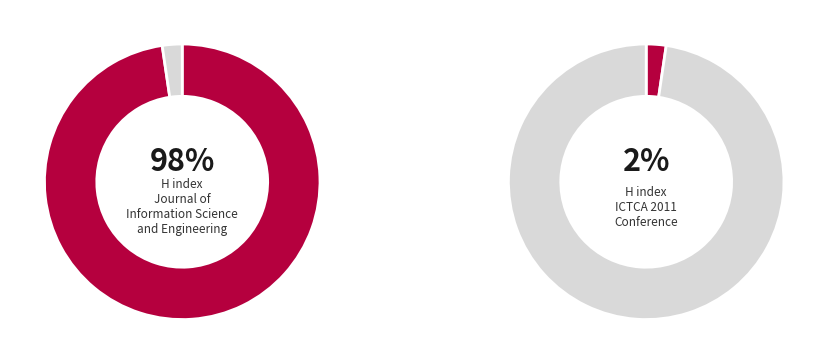

To the nearest percent, what portion does Journal of Information Science and Engineering represent?

98%